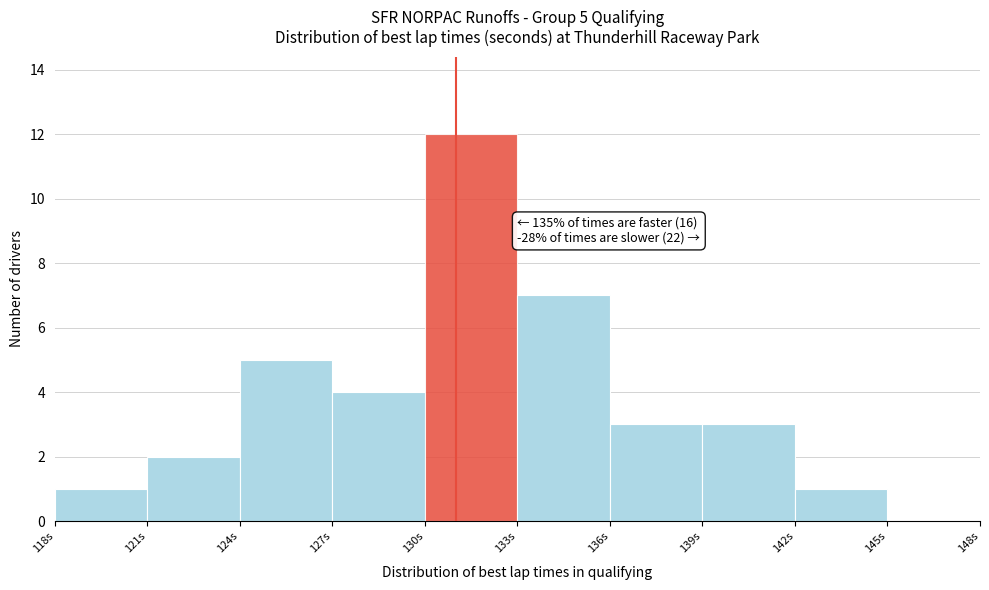

Over which range of the x-axis is the bar tallest?

130 to 133